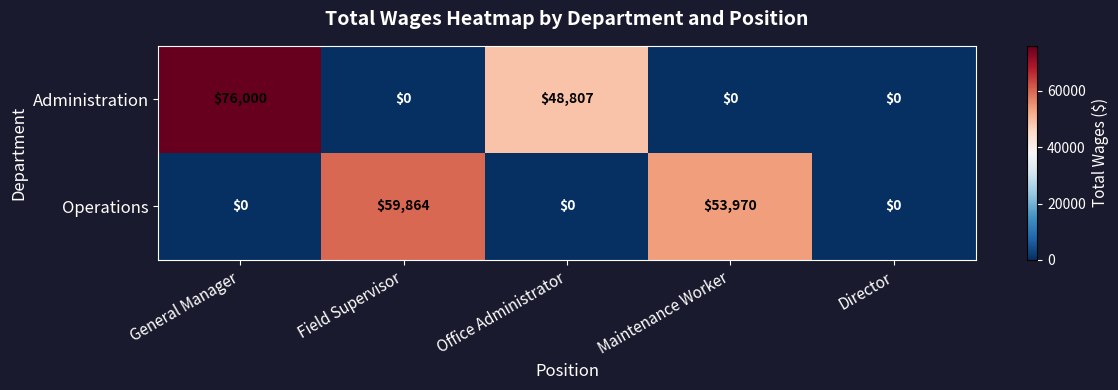

At which category is the sum across all series the highest?

General Manager